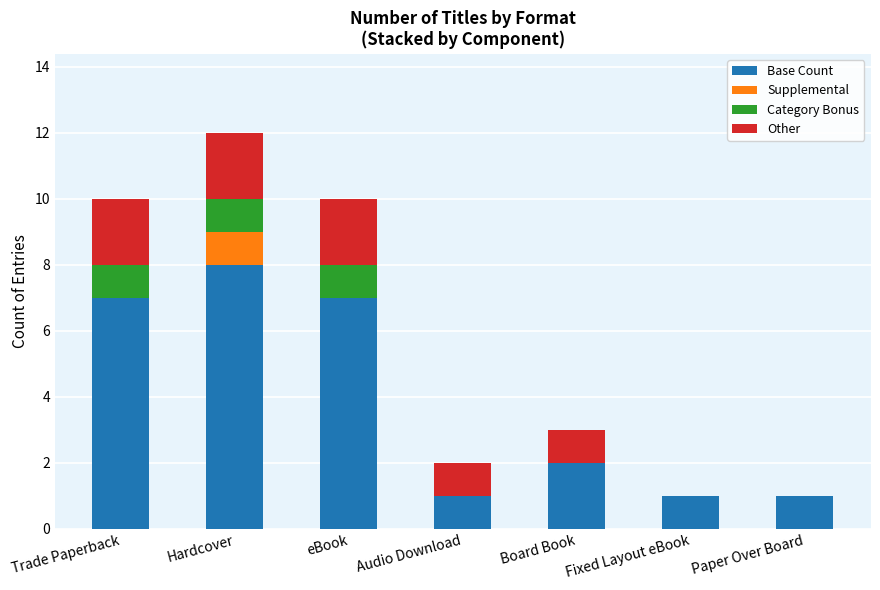

At which label is Base Count closest to 4?

Board Book